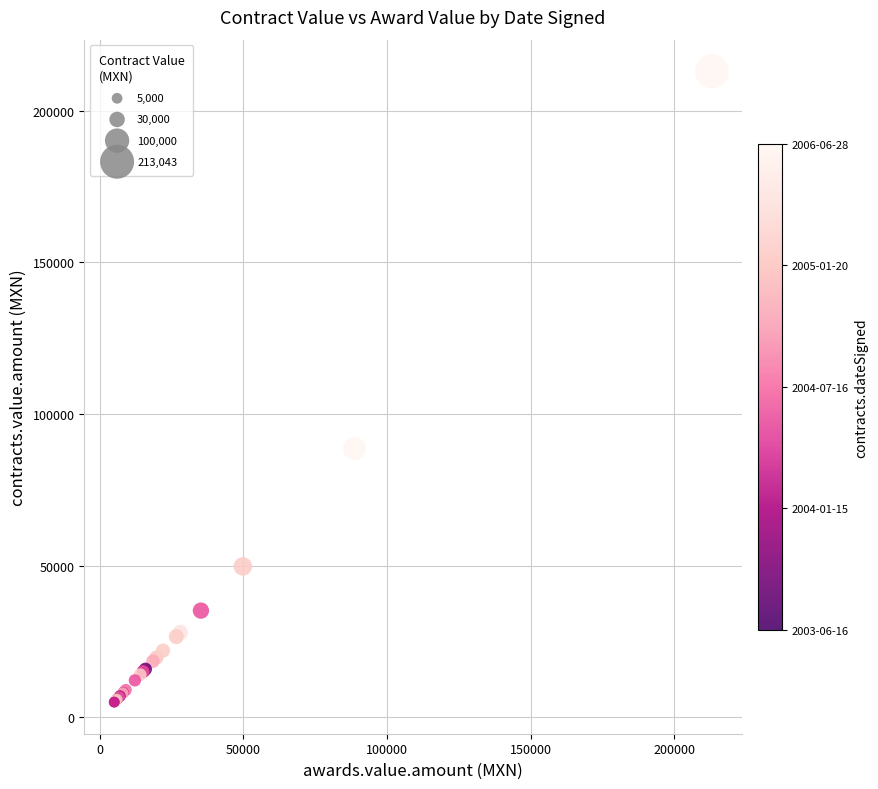

What Y value in the scatter plot is closest to 109021?

88638.8